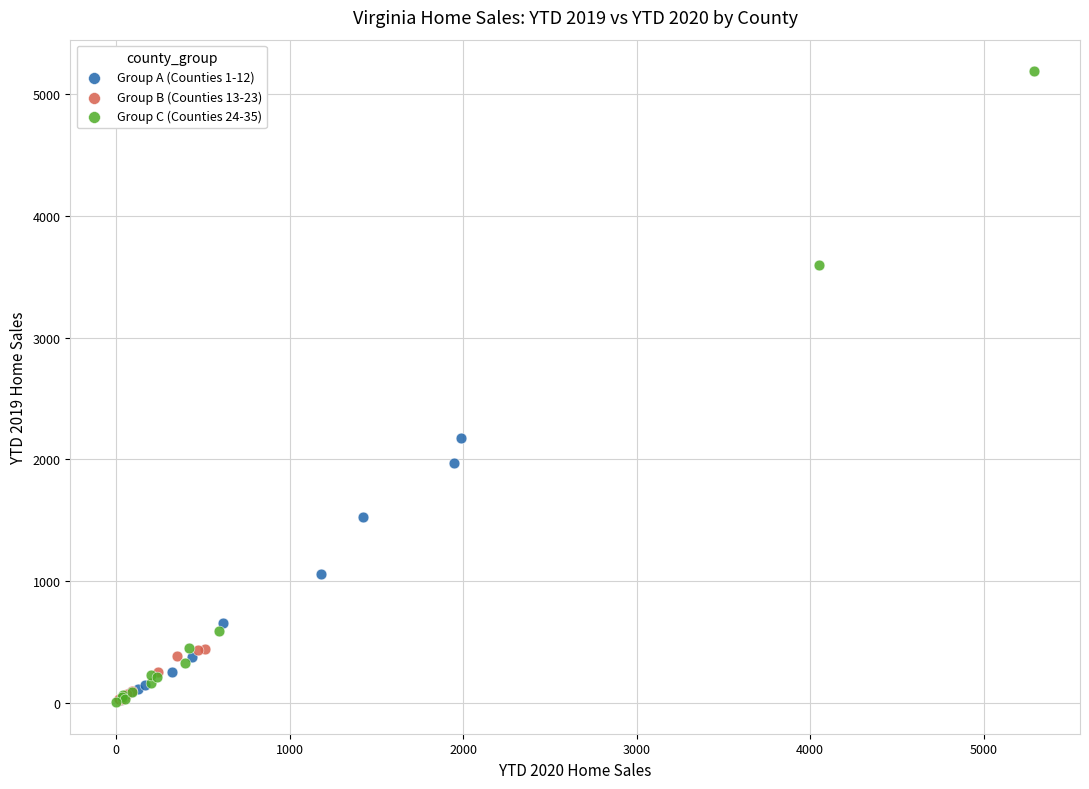

Which series reaches the maximum Y coordinate?

Group C (Counties 24-35)